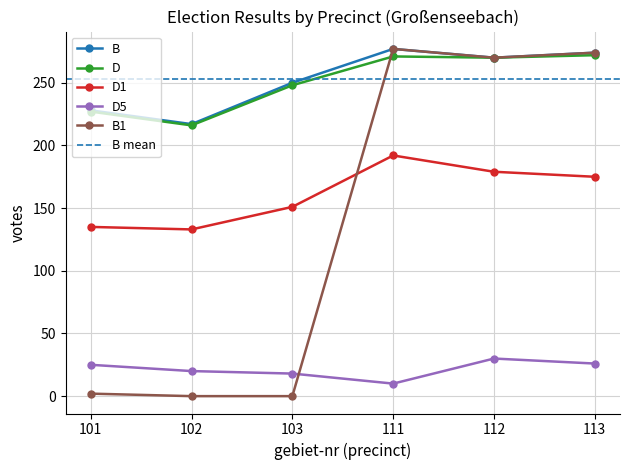

What is the sum of the B values at 111 and 113?

551